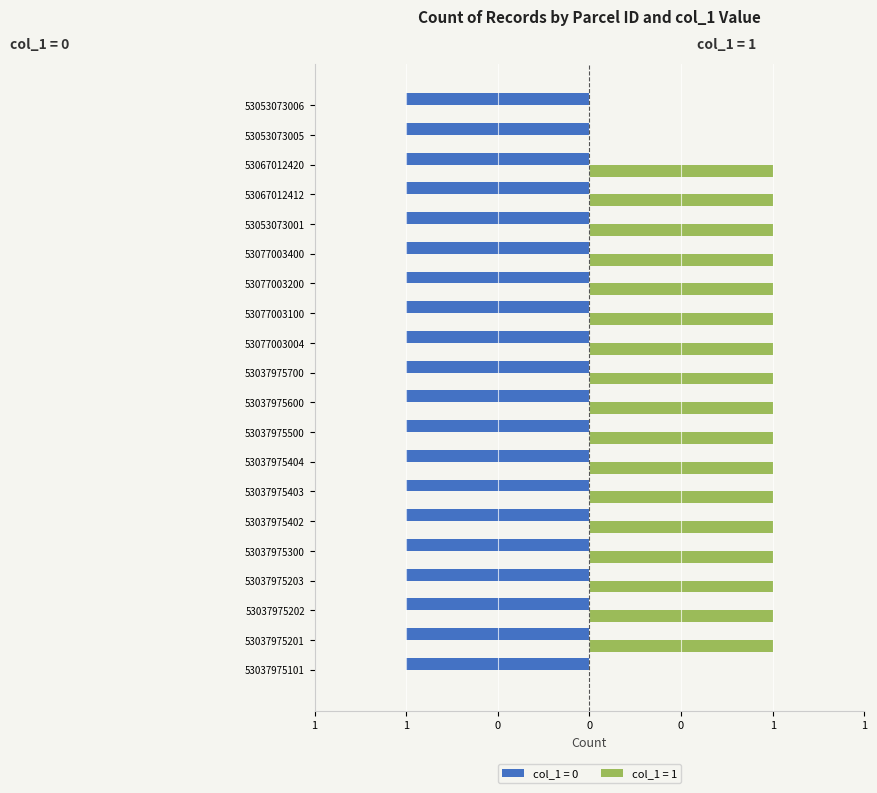

Reading left to right, what are all the values shown in this chart?

53037975101=0	53037975201=1	53037975202=1	53037975203=1	53037975300=1	53037975402=1	53037975403=1	53037975404=1	53037975500=1	53037975600=1	53037975700=1	53077003004=1	53077003100=1	53077003200=1	53077003400=1	53053073001=1	53067012412=1	53067012420=1	53053073005=0	53053073006=0